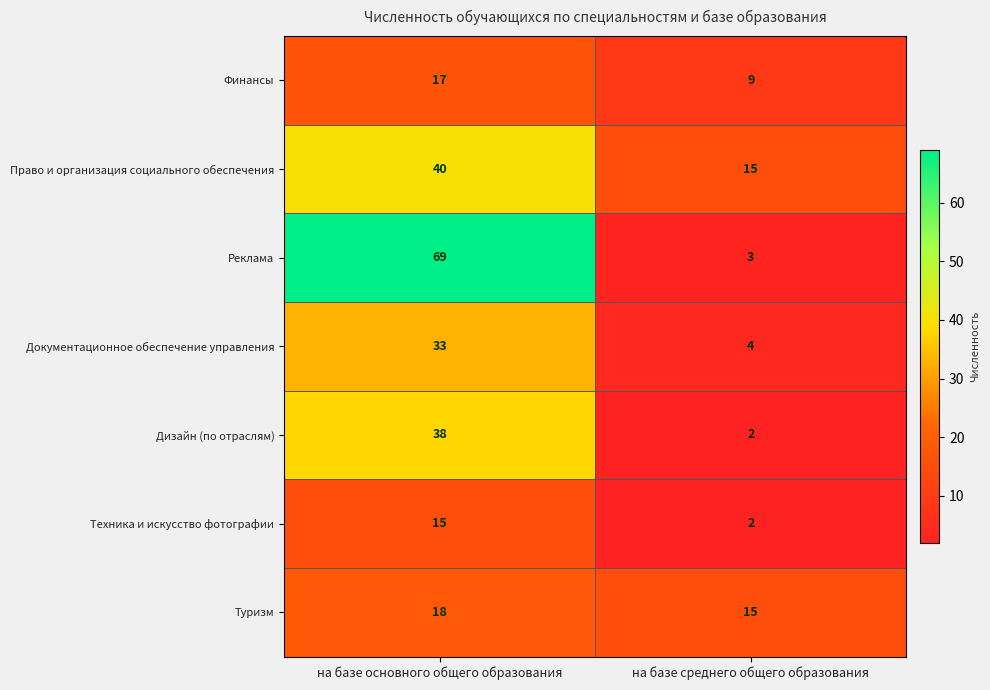

Which series changed the most between на базе основного общего образования and на базе среднего общего образования?

Реклама